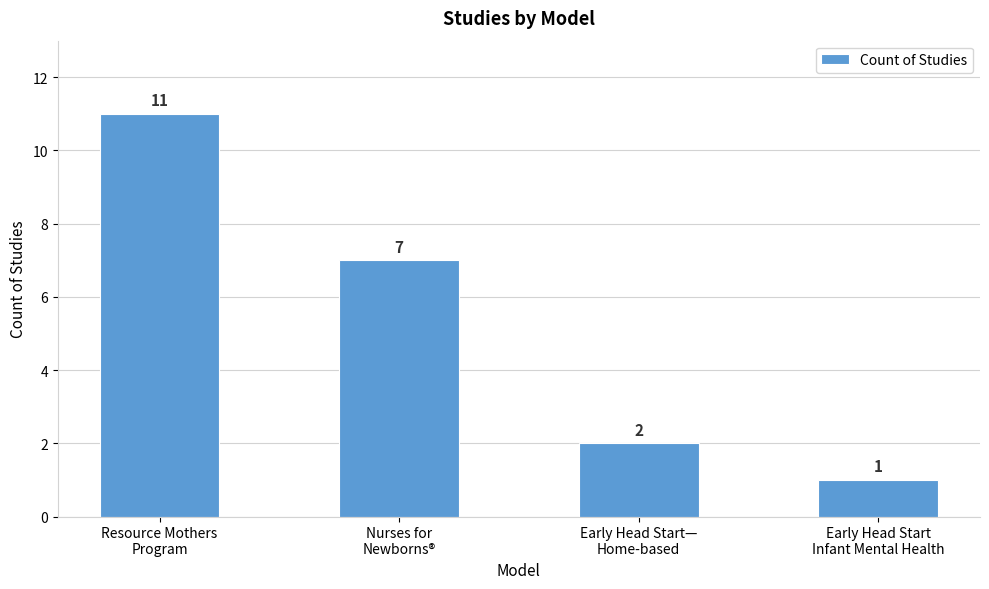

What is the sum of all values?

21